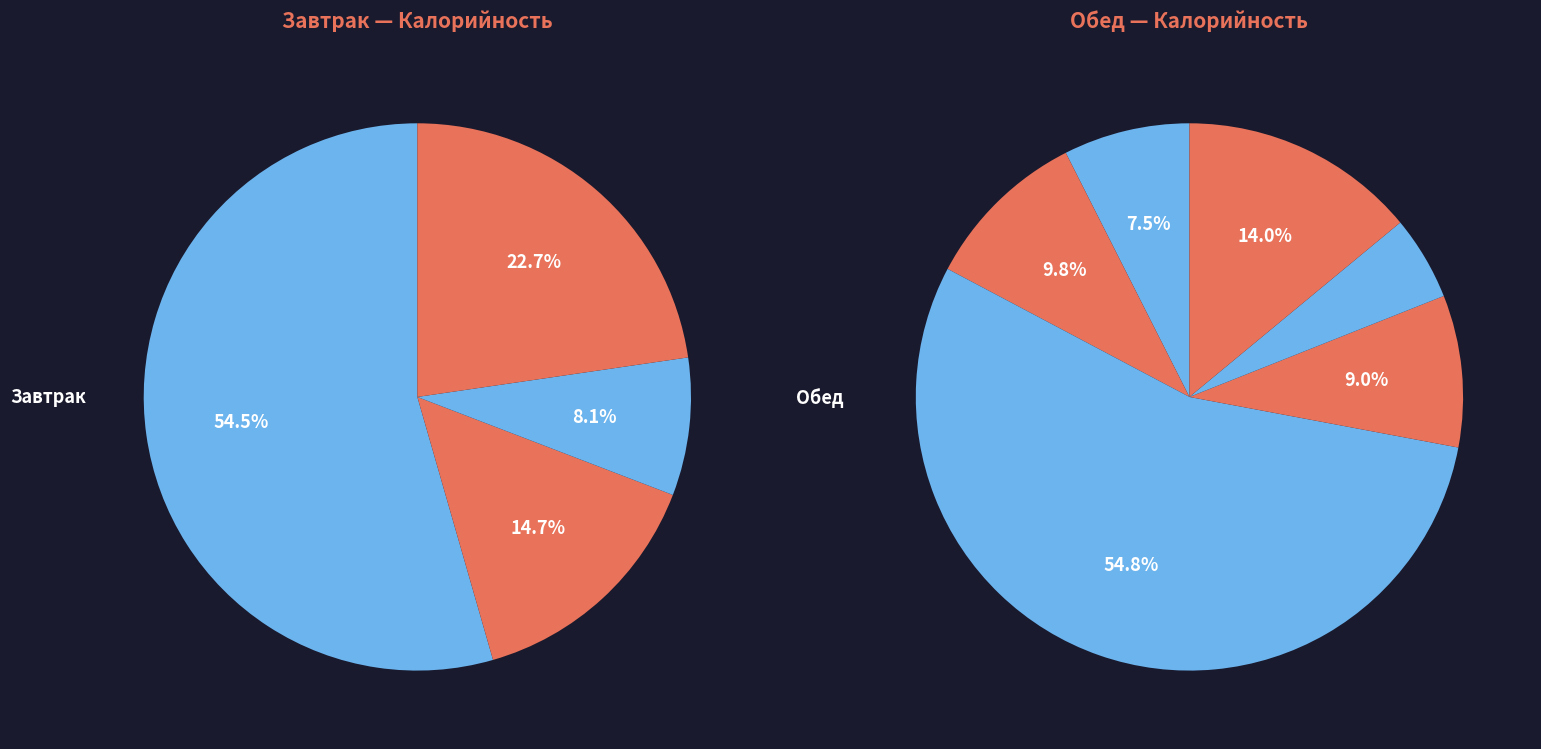

Combined, what portion of the pie is Сырники из творога and Плов из птицы?

54.7%